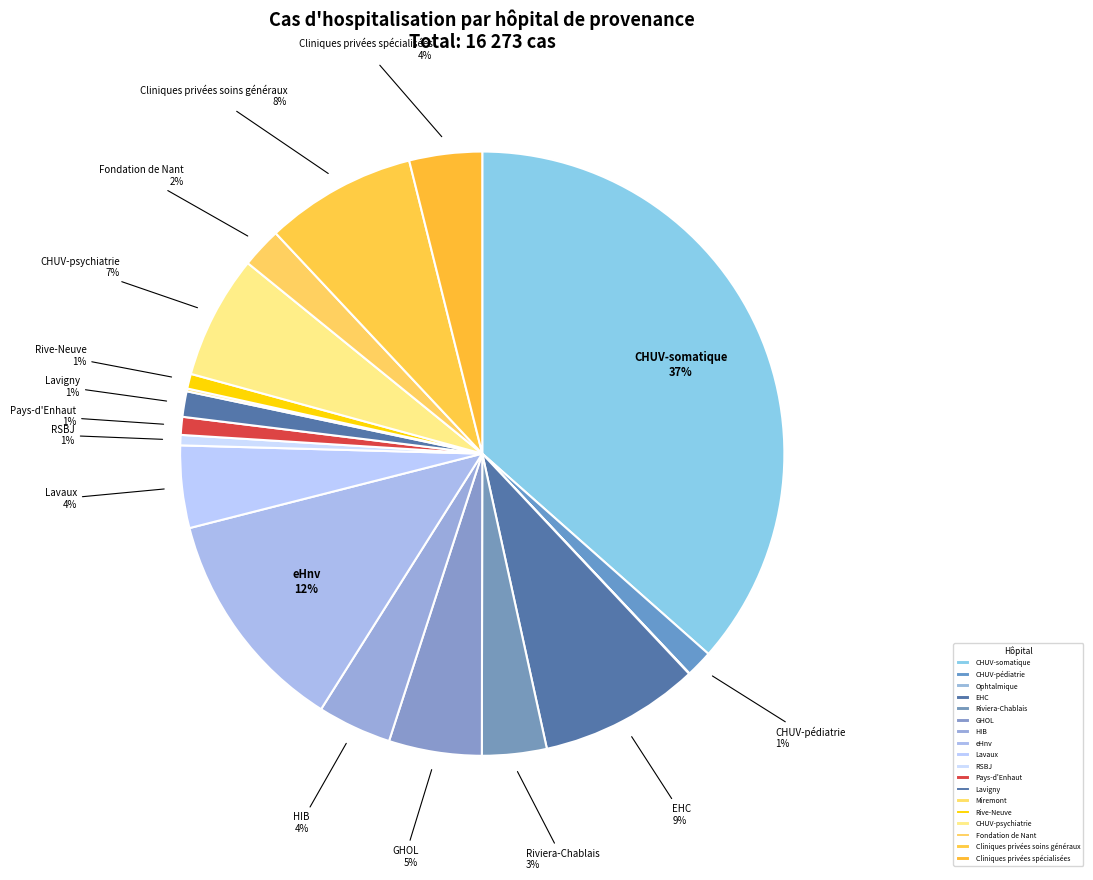

Does any single category account for the majority?

No